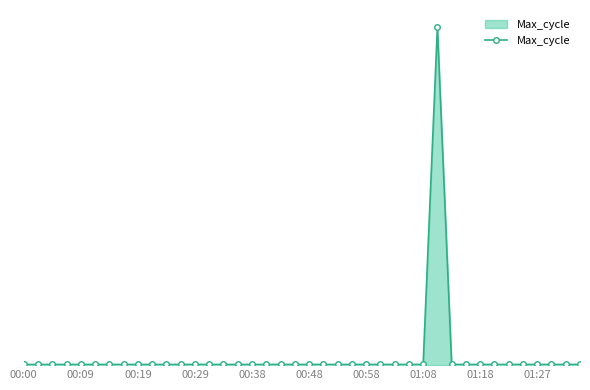

Is this an area chart (filled region under the line)?

Yes